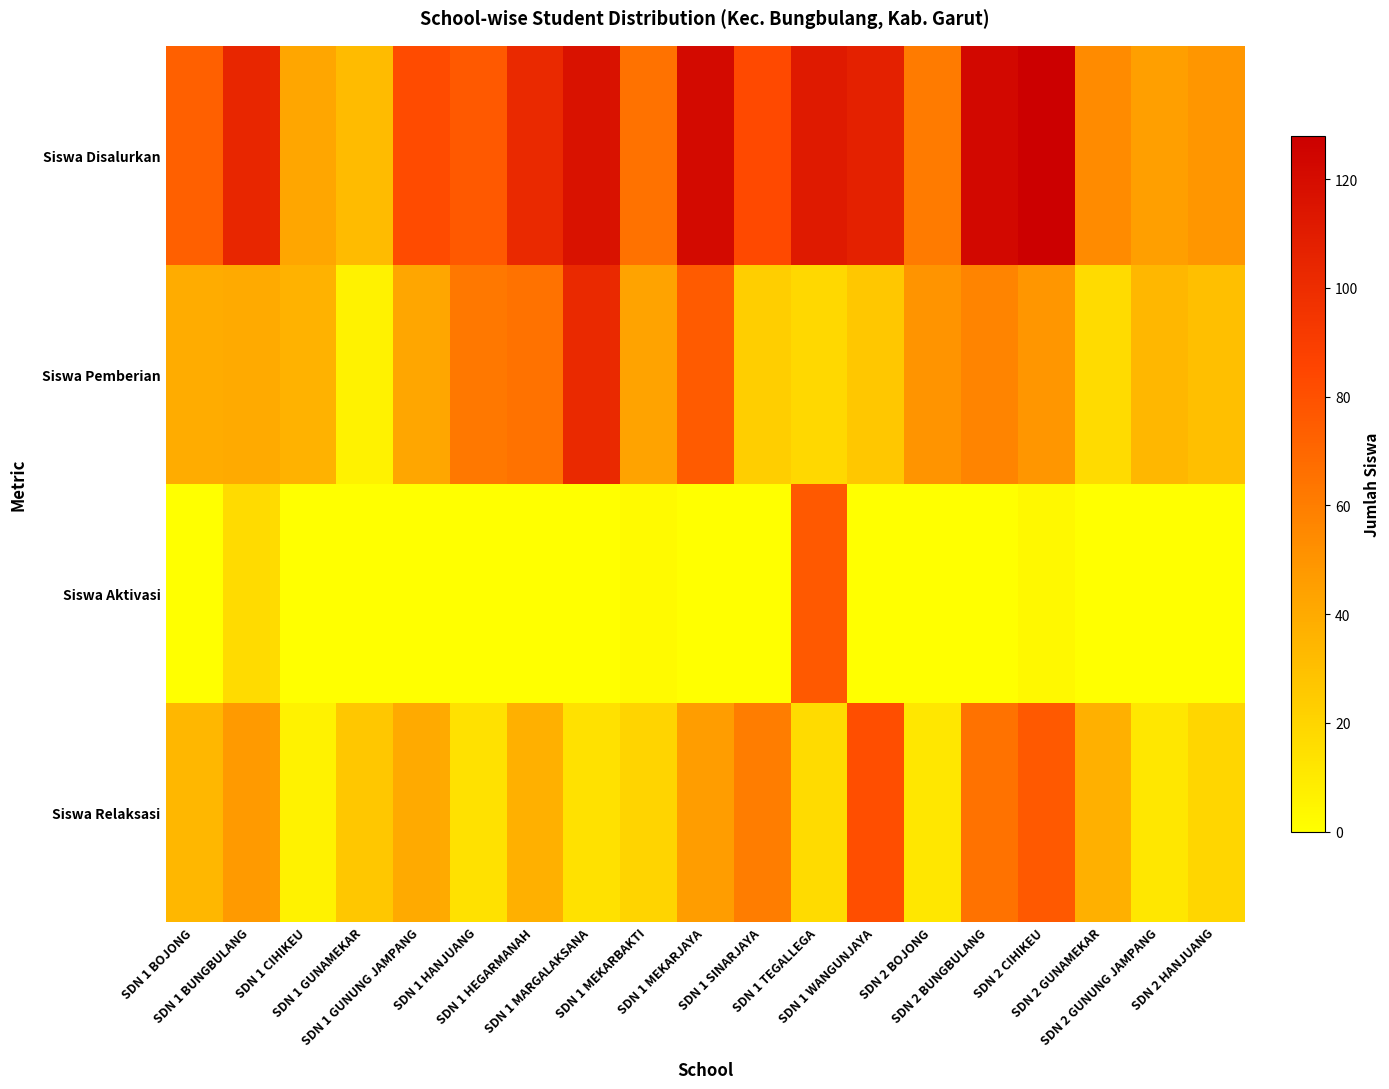

Which category has the highest value across all series?

SDN 2 CIHIKEU